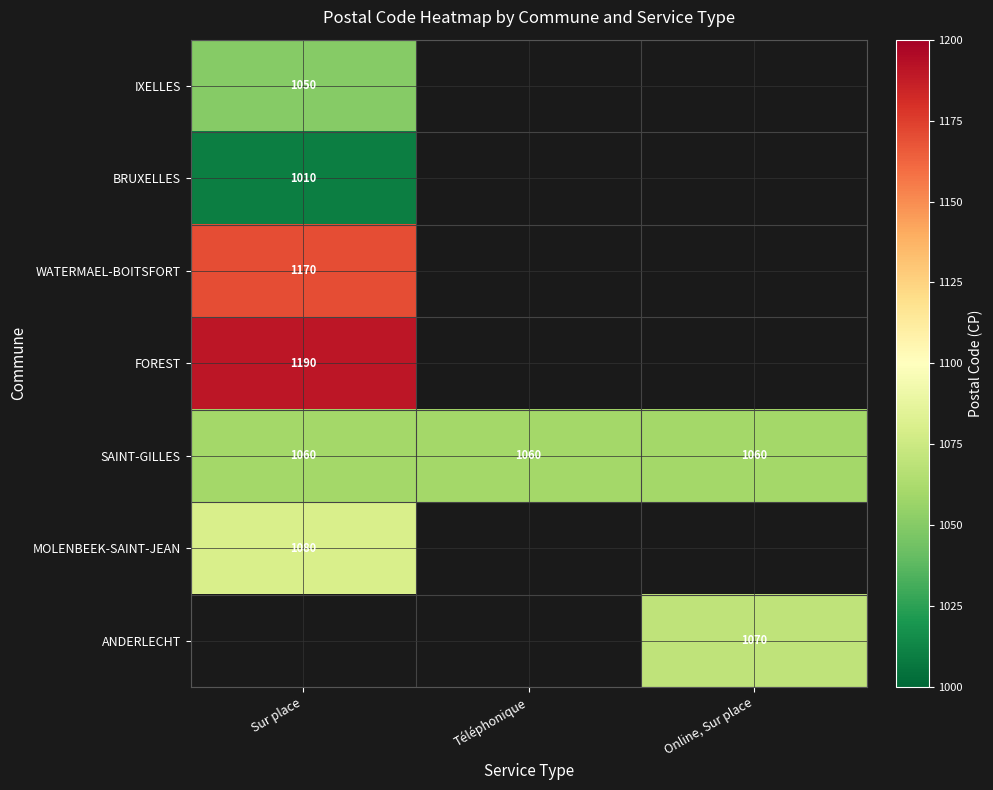

What is the smallest value displayed?

1010.0